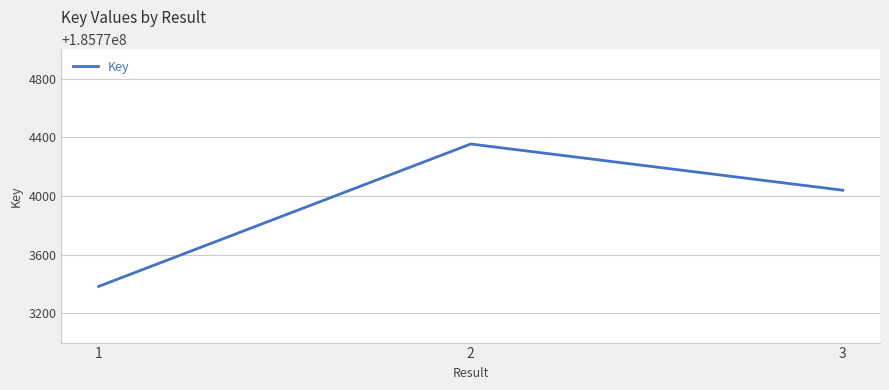

True or false: the data shows 185774039 at 3.

True